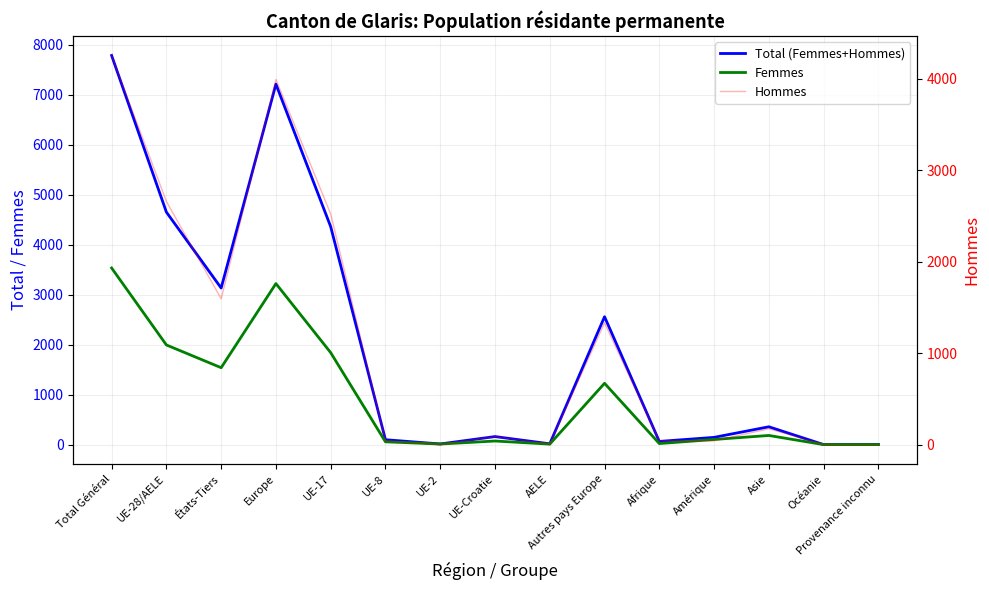

Rank the series by their average value, from highest to lowest.

Total (Femmes+Hommes), Hommes, Femmes